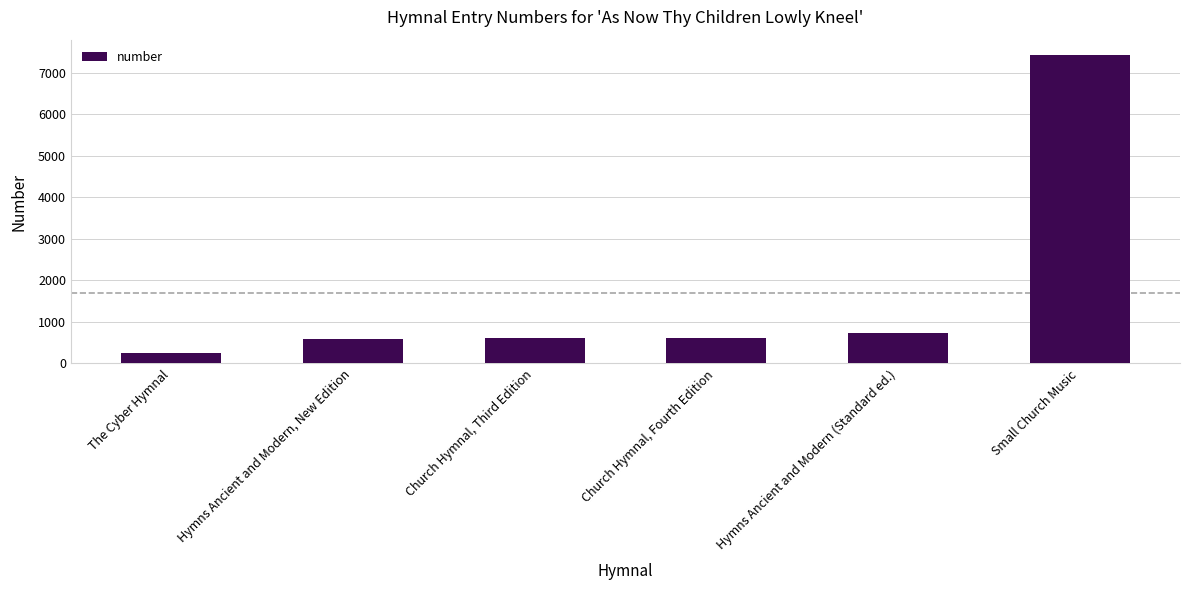

What is the change in value from Hymns Ancient and Modern, New Edition to Small Church Music?

+6844